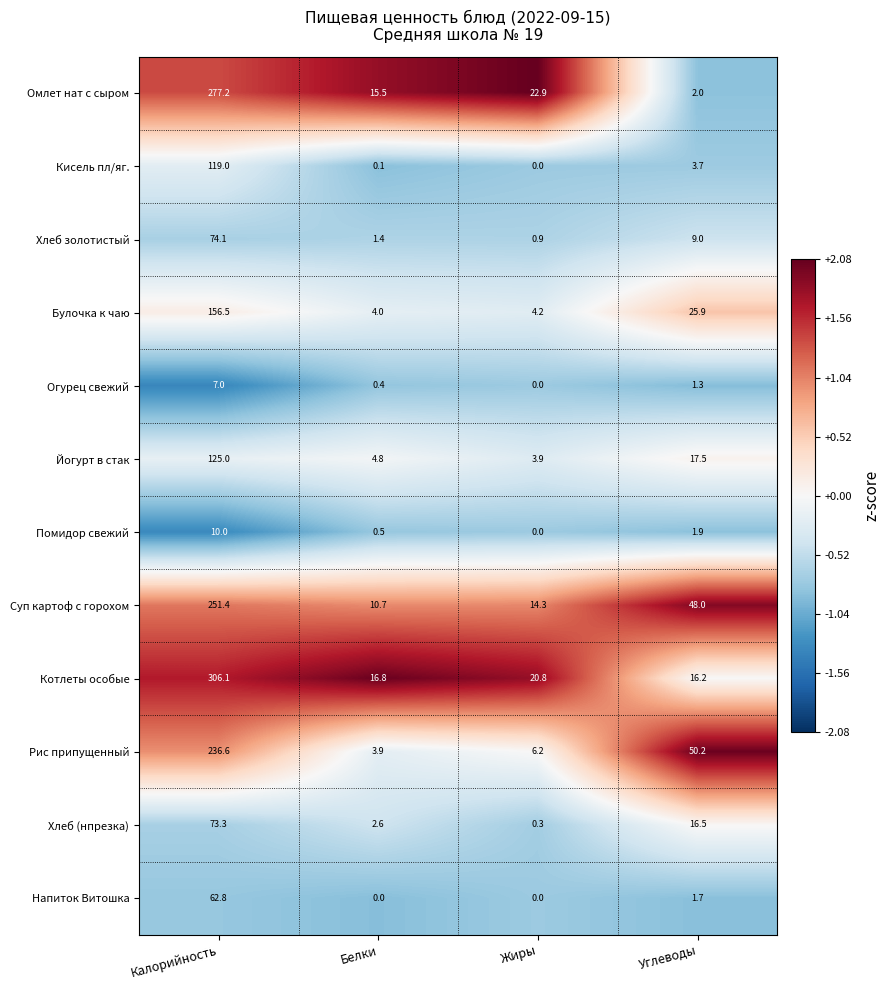

How many categories are shown in the chart?

4